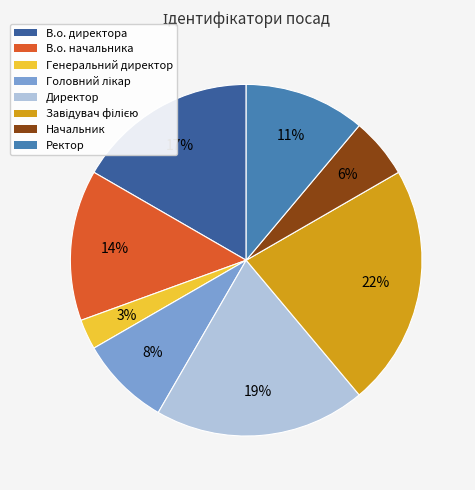

To the nearest percent, what percentage of the pie is В.о. начальника?

14%